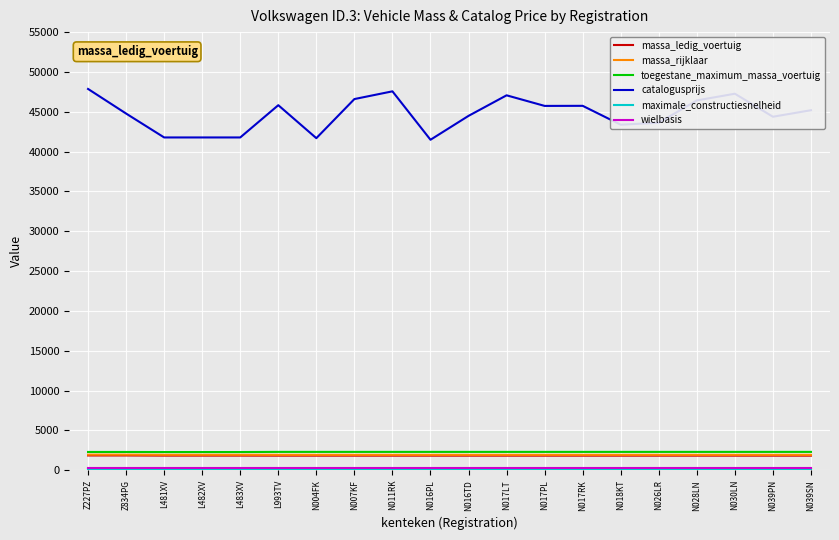

Which series has the largest total across all categories?

catalogusprijs